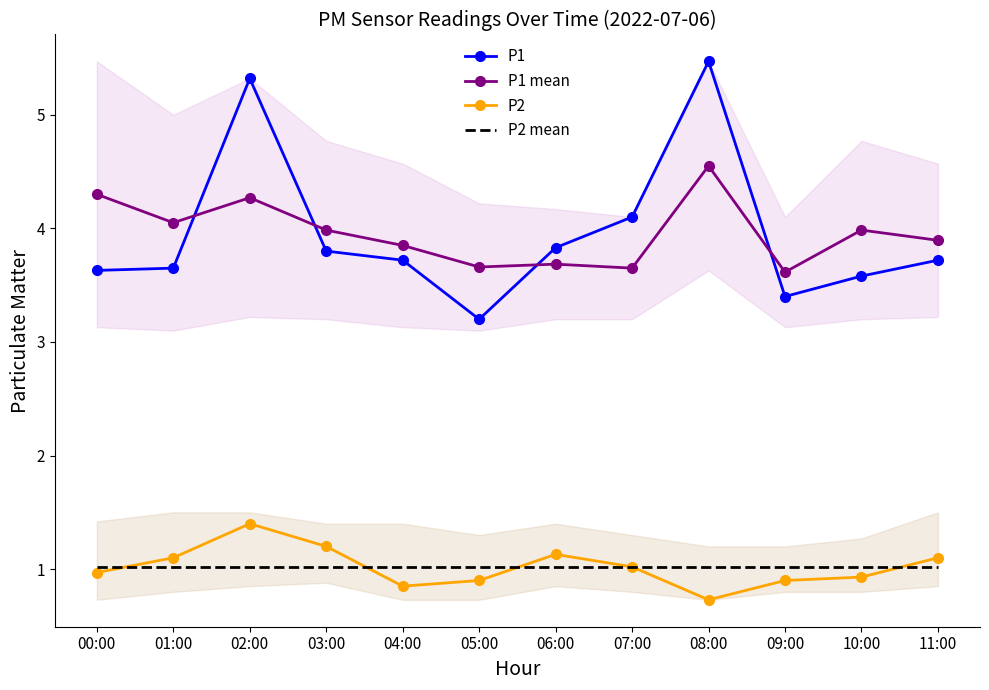

The value of P2 mean at 06:00 is 1.0. True or false?

True